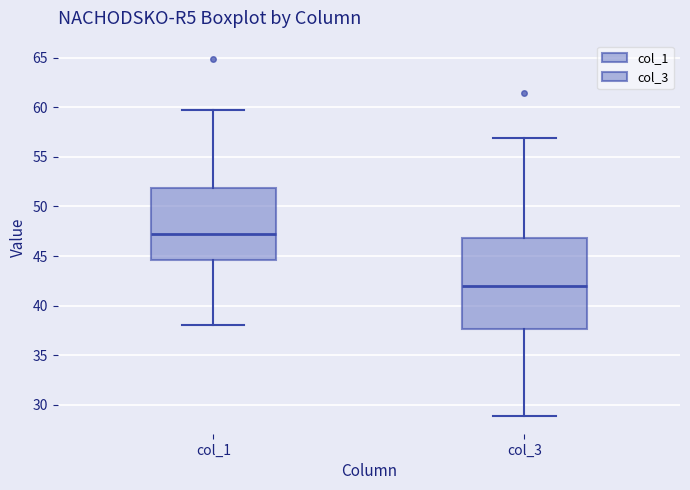

Which box is the tallest, from its lower edge to its upper edge?

col_3